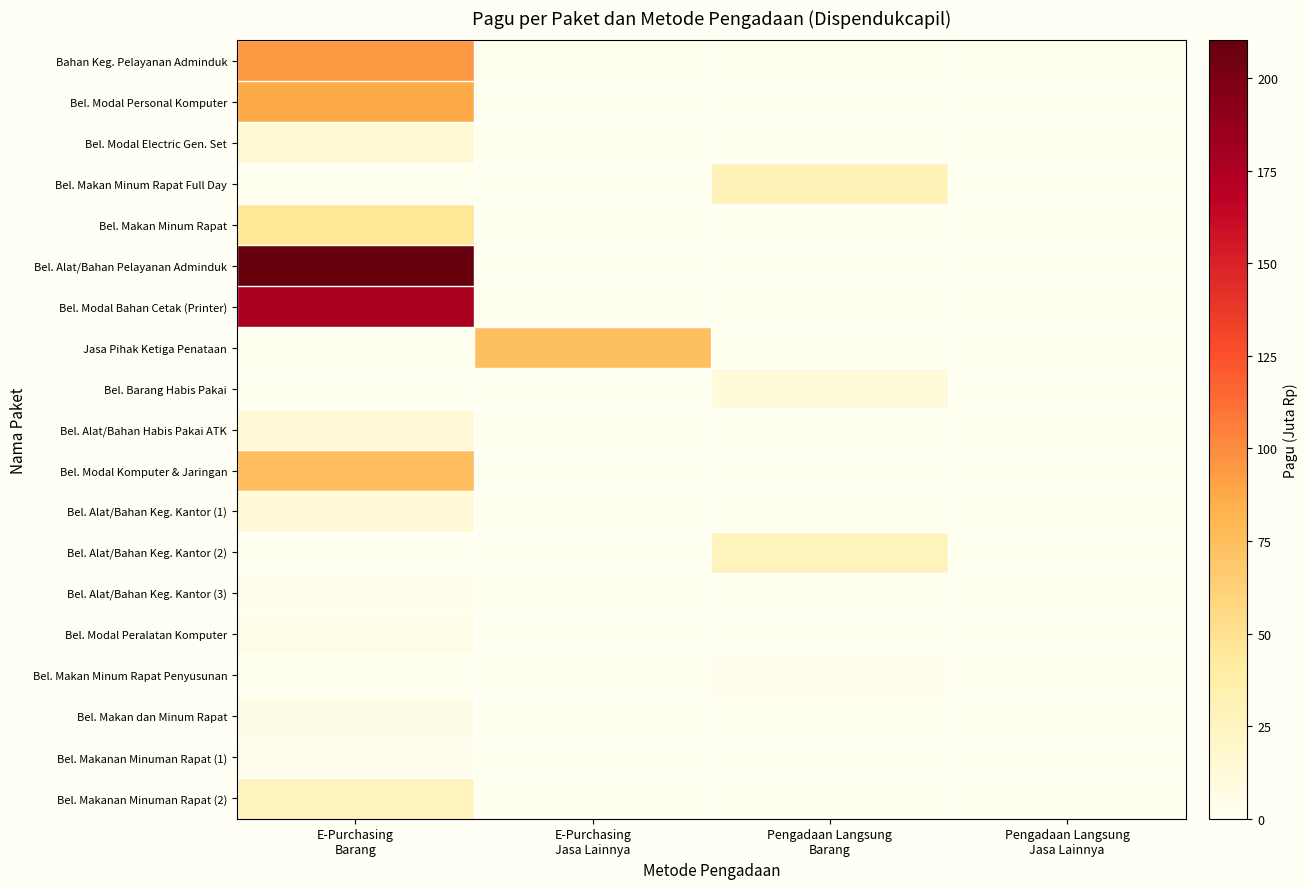

List the series in order of their peak value, highest first.

Bel. Alat/Bahan Pelayanan Adminduk, Bel. Modal Bahan Cetak (Printer), Bahan Keg. Pelayanan Adminduk, Bel. Modal Personal Komputer, Bel. Modal Komputer & Jaringan, Jasa Pihak Ketiga Penataan, Bel. Makan Minum Rapat, Bel. Makan Minum Rapat Full Day, Bel. Makanan Minuman Rapat (2), Bel. Alat/Bahan Keg. Kantor (2), Bel. Modal Electric Gen. Set, Bel. Alat/Bahan Keg. Kantor (1), Bel. Alat/Bahan Habis Pakai ATK, Bel. Barang Habis Pakai, Bel. Makan dan Minum Rapat, Bel. Modal Peralatan Komputer, Bel. Alat/Bahan Keg. Kantor (3), Bel. Makan Minum Rapat Penyusunan, Bel. Makanan Minuman Rapat (1)